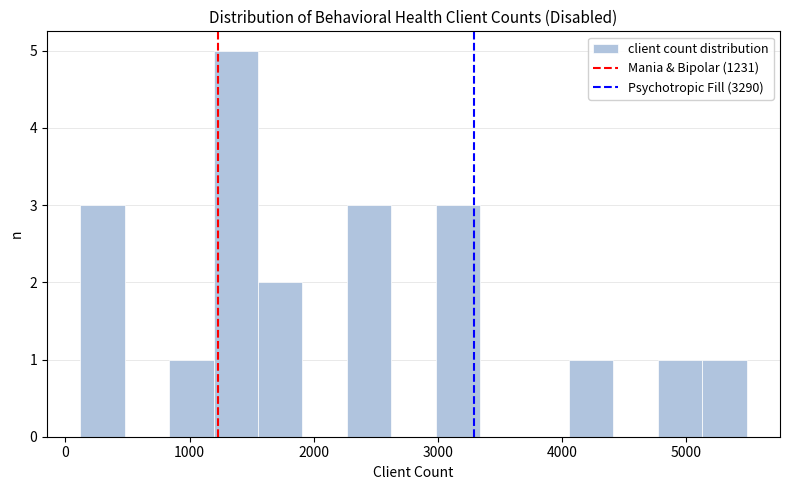

Read against the x-axis, roughly where is the centre of the tallest bar?

1400